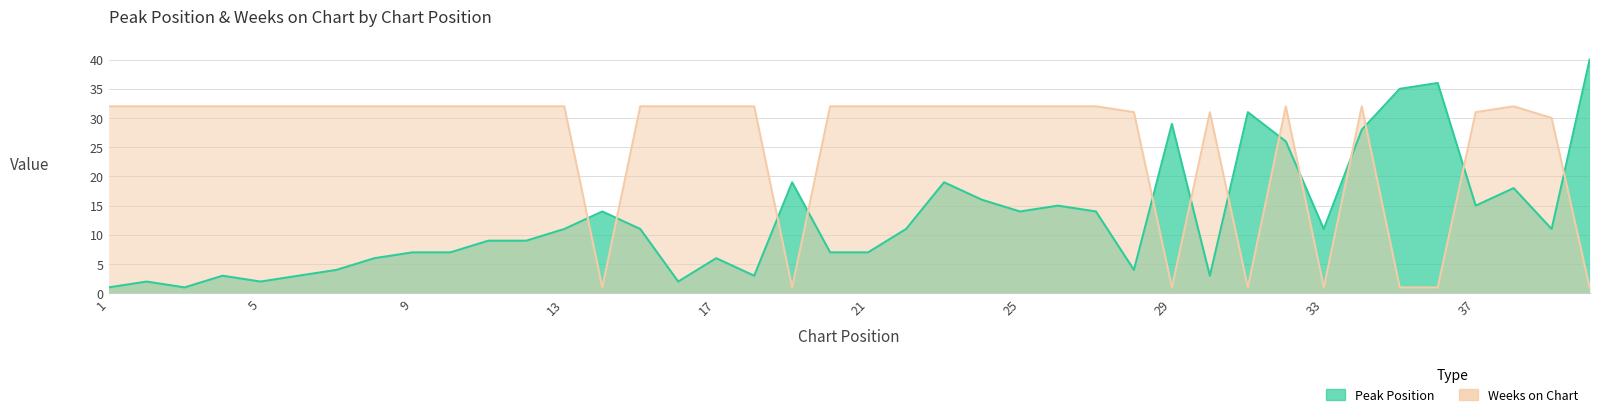

At which category does Weeks on Chart reach its first local peak?

30